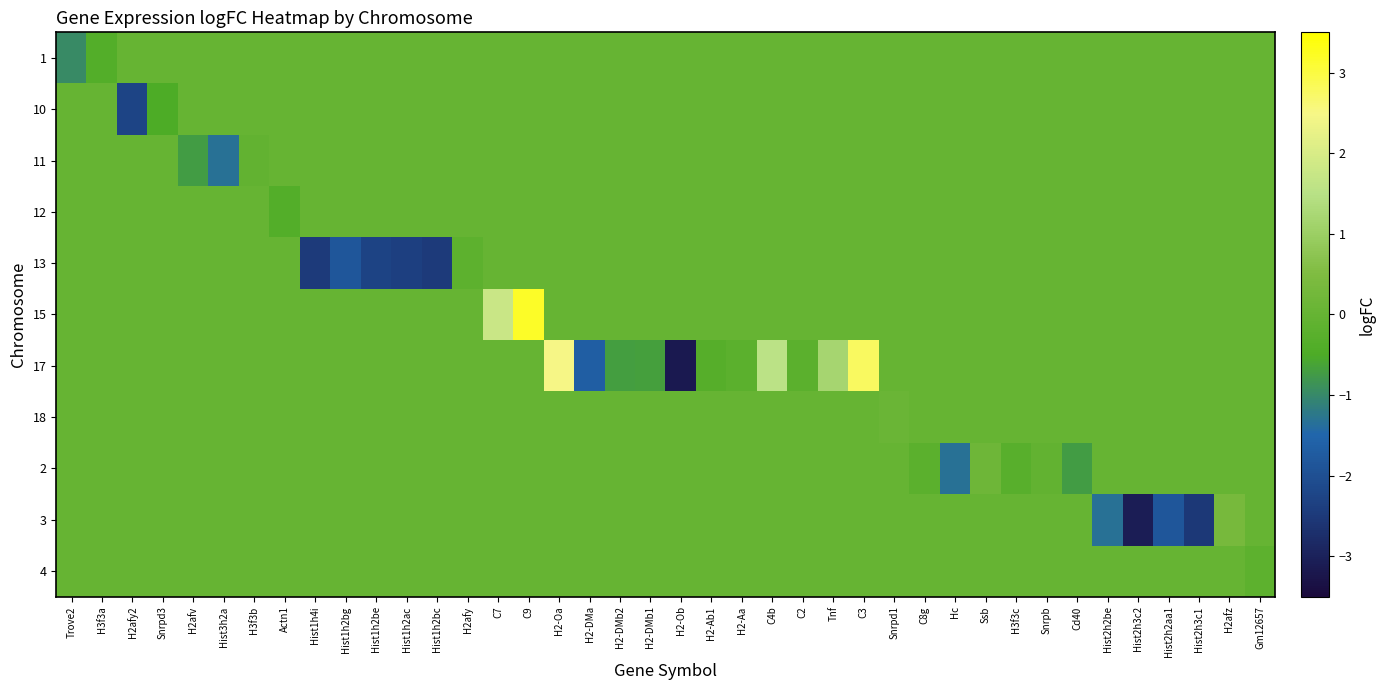

How many distinct data groups are displayed?

11